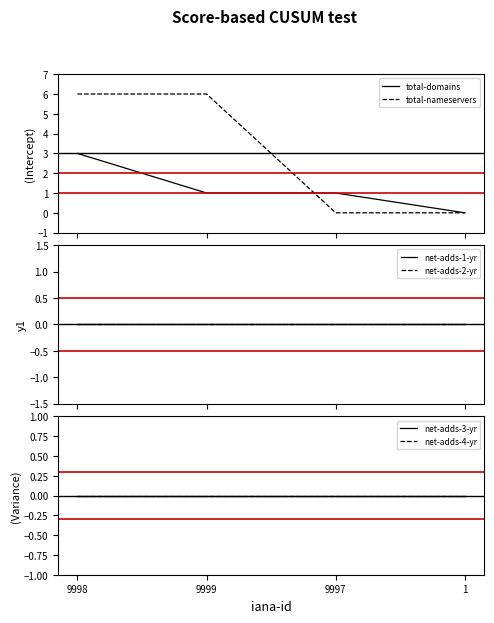

At how many categories does at least one series exceed 3?

2